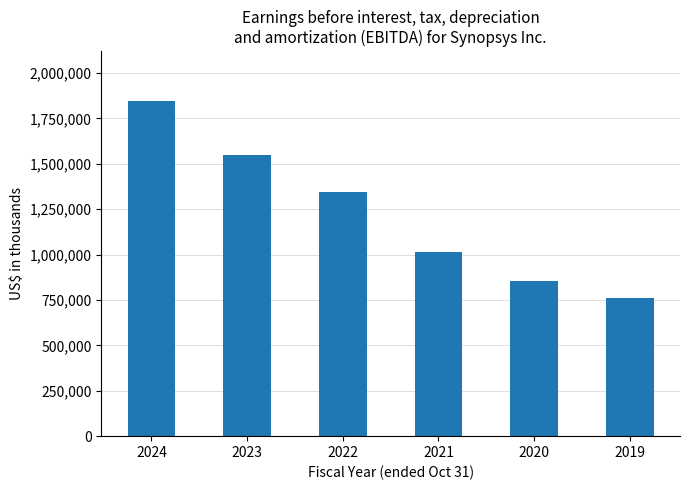

What is the ratio of the value at 2019 to the value at 2021?

0.7